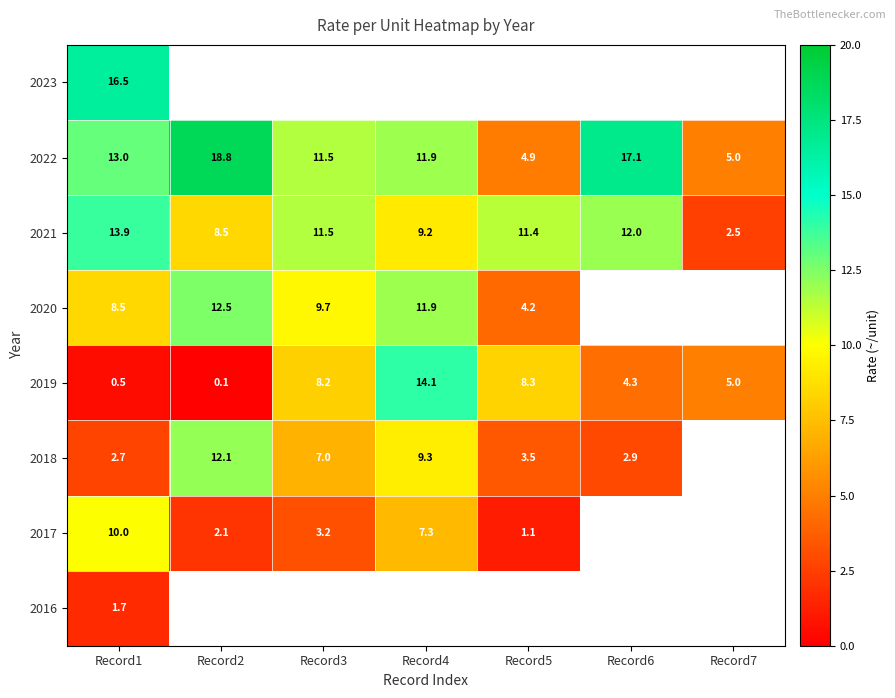

Where is 2021 nearest to the value 8?

Record2